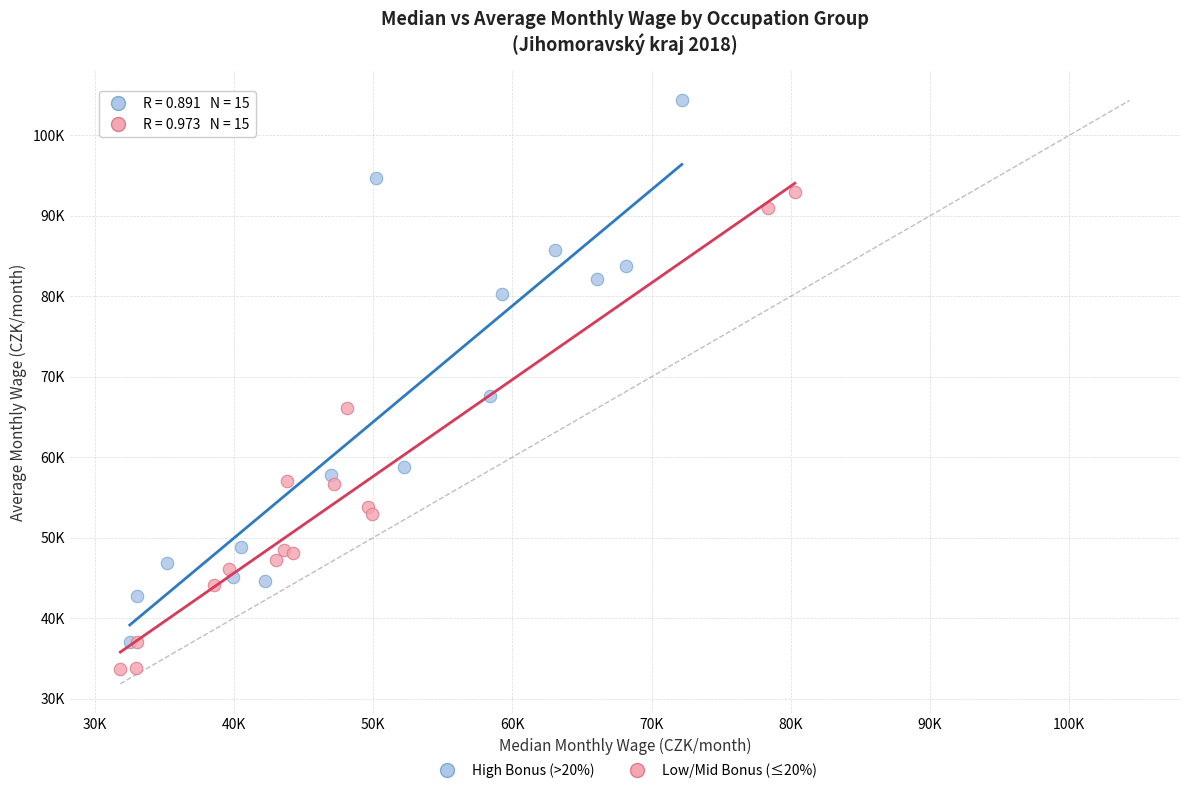

What are all the series names shown in the legend?

High Bonus (>20%), Low/Mid Bonus (≤20%)